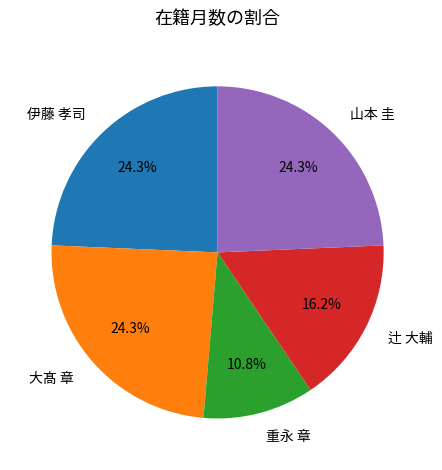

To the nearest percent, what is the difference between the largest and smallest slice percentages?

14%